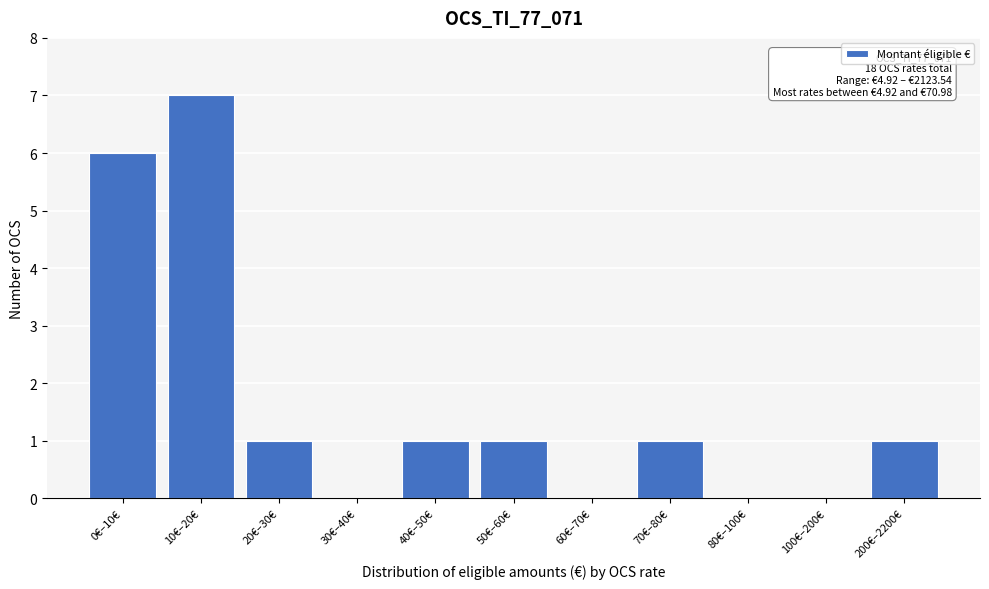

Reading right to left, transcribe all the data shown in this chart.

200€–2200€=1	100€–200€=0	80€–100€=0	70€–80€=1	60€–70€=0	50€–60€=1	40€–50€=1	30€–40€=0	20€–30€=1	10€–20€=7	0€–10€=6